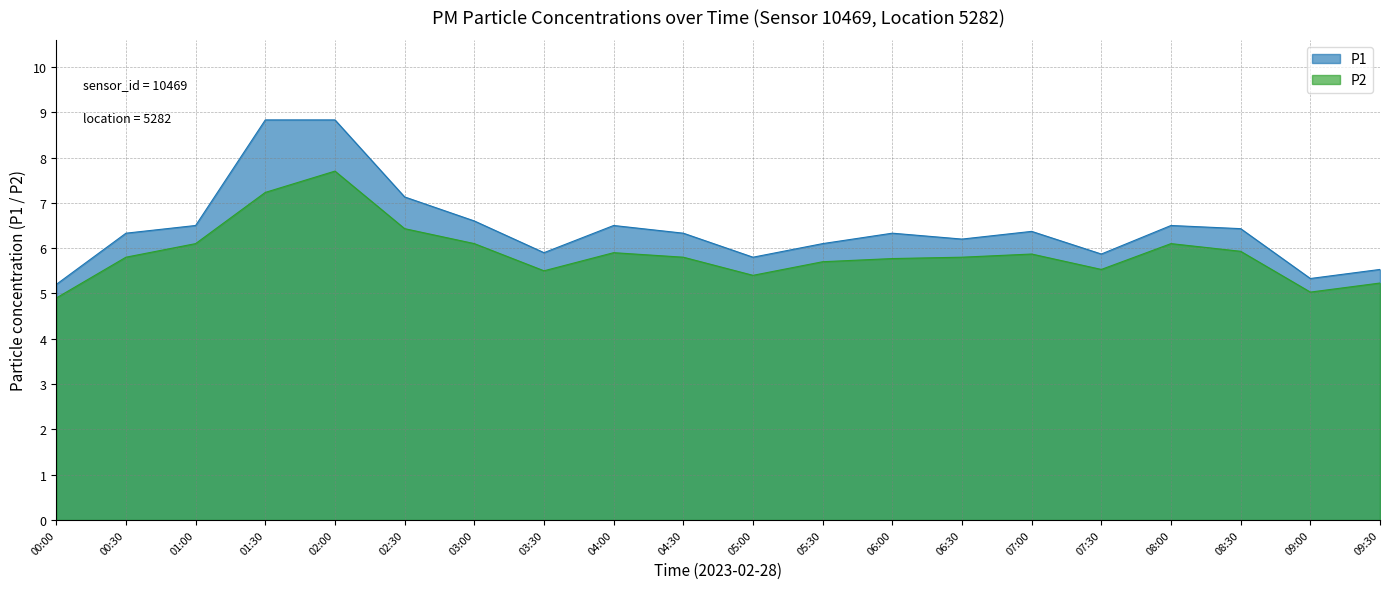

The value of P1 at 06:30 is 6.2. True or false?

True